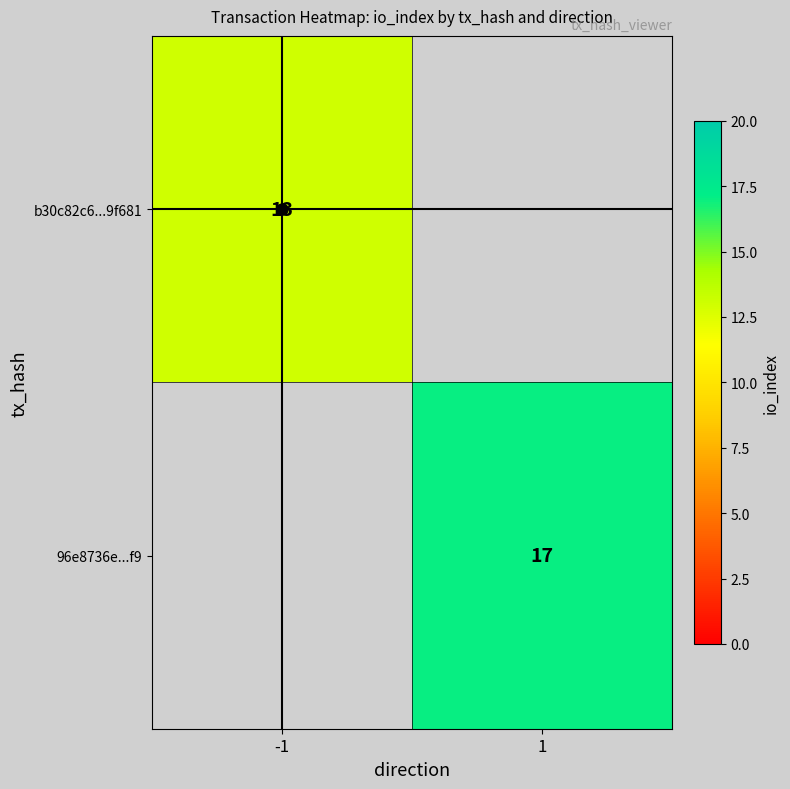

What is the total value across all series at 1?

17